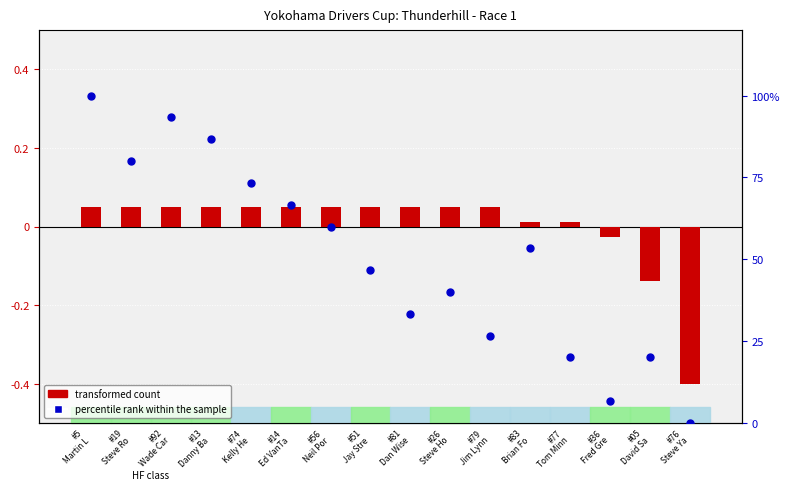

At how many categories does at least one series exceed 85?

3